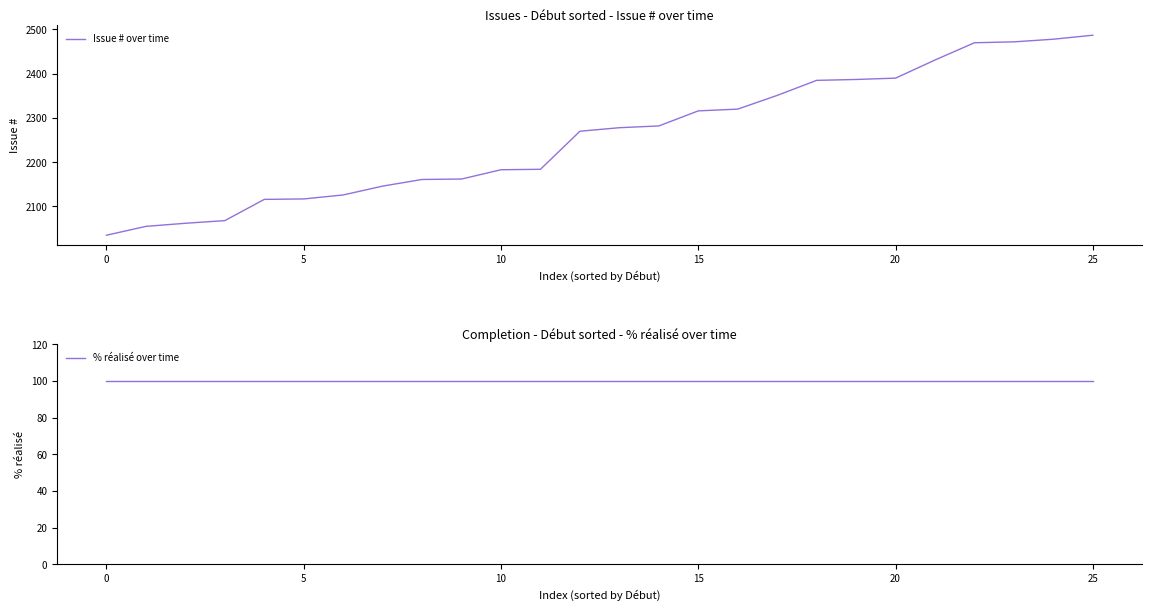

Between 8 and 15, which series saw the biggest shift?

Issue # over time